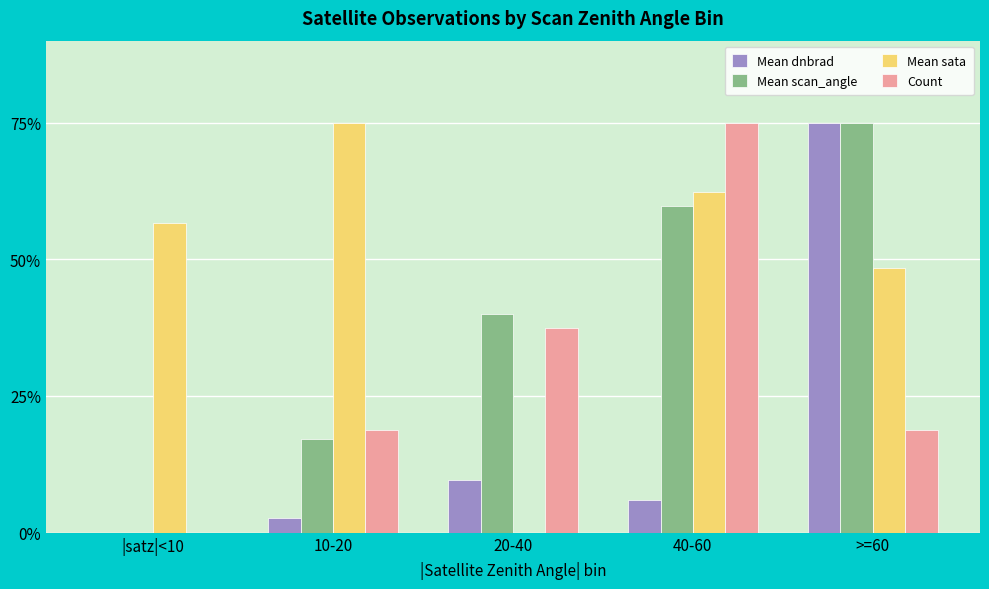

Is it true that Count equals 18.8 at >=60?

True